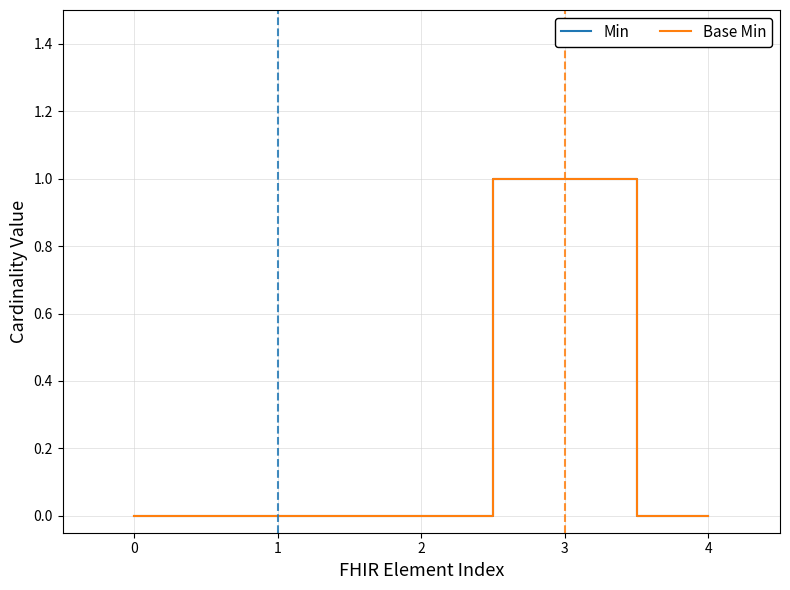

Does the chart have visible grid lines?

Yes